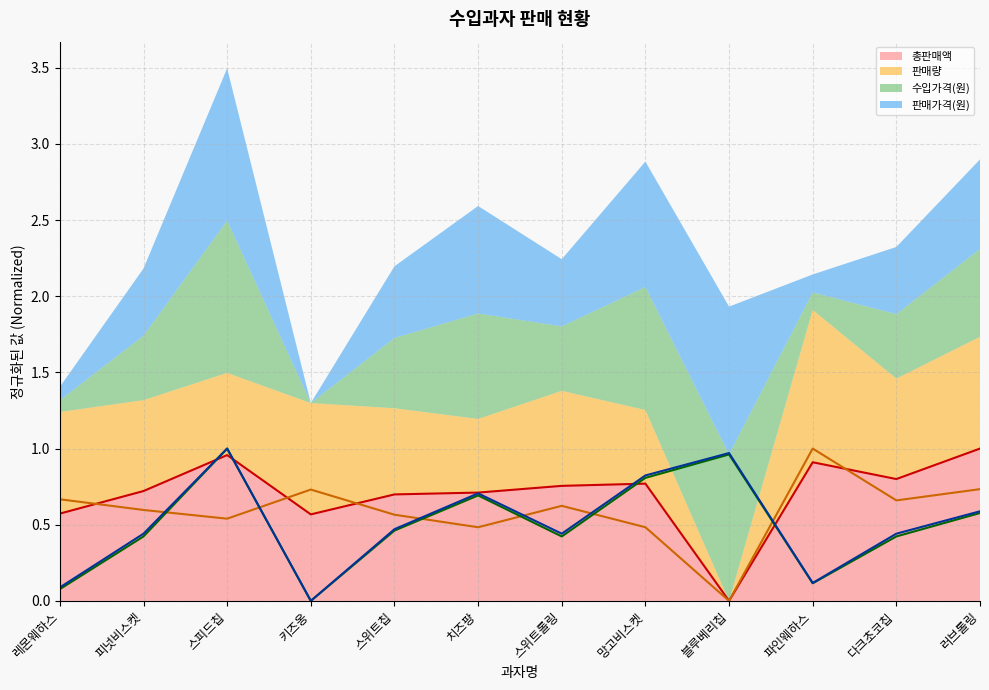

How many lines are shown in the chart?

4